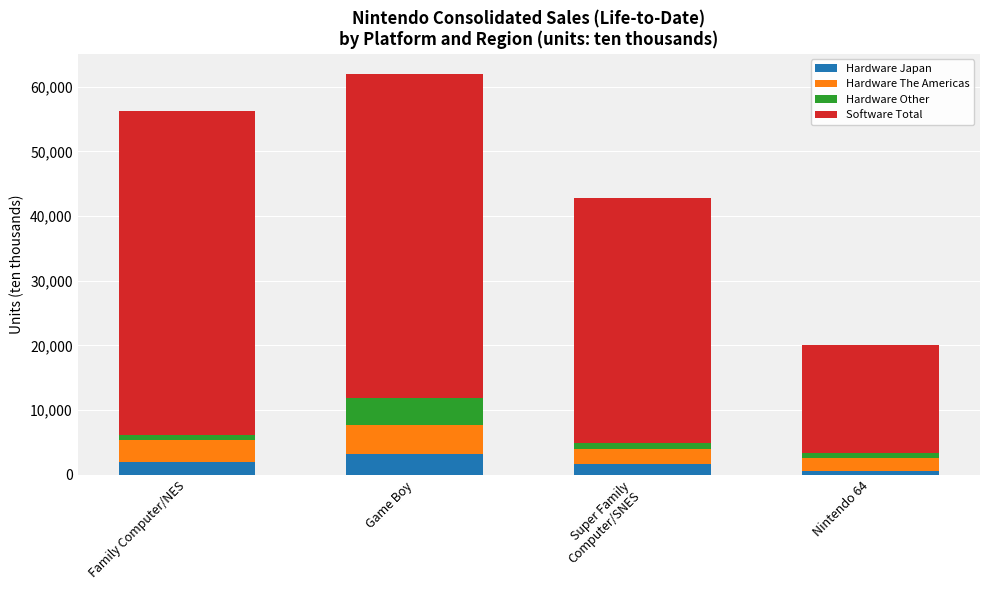

What is the total value across all series at Game Boy?

61980